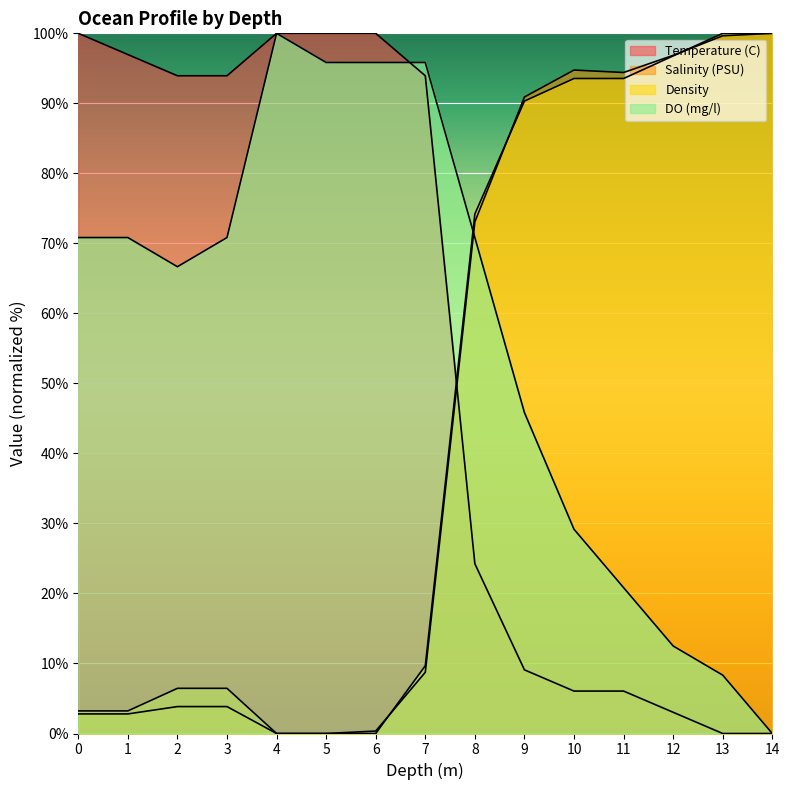

Reading left to right, transcribe all the data shown in this chart.

Temperature (C): 100.0	97.0	93.9	93.9	100.0	100.0	100.0	93.9	24.2	9.1	6.1	6.1	3.0	0.0	0.0
Salinity (PSU): 2.8	2.8	3.8	3.8	0.0	0.0	0.3	8.7	73.1	90.9	94.8	94.4	96.9	99.7	100.0
Density: 3.2	3.2	6.5	6.5	0.0	0.0	0.0	9.7	74.2	90.3	93.5	93.5	96.8	100.0	100.0
DO (mg/l): 70.8	70.8	66.7	70.8	100.0	95.8	95.8	95.8	70.8	45.8	29.2	20.8	12.5	8.3	0.0